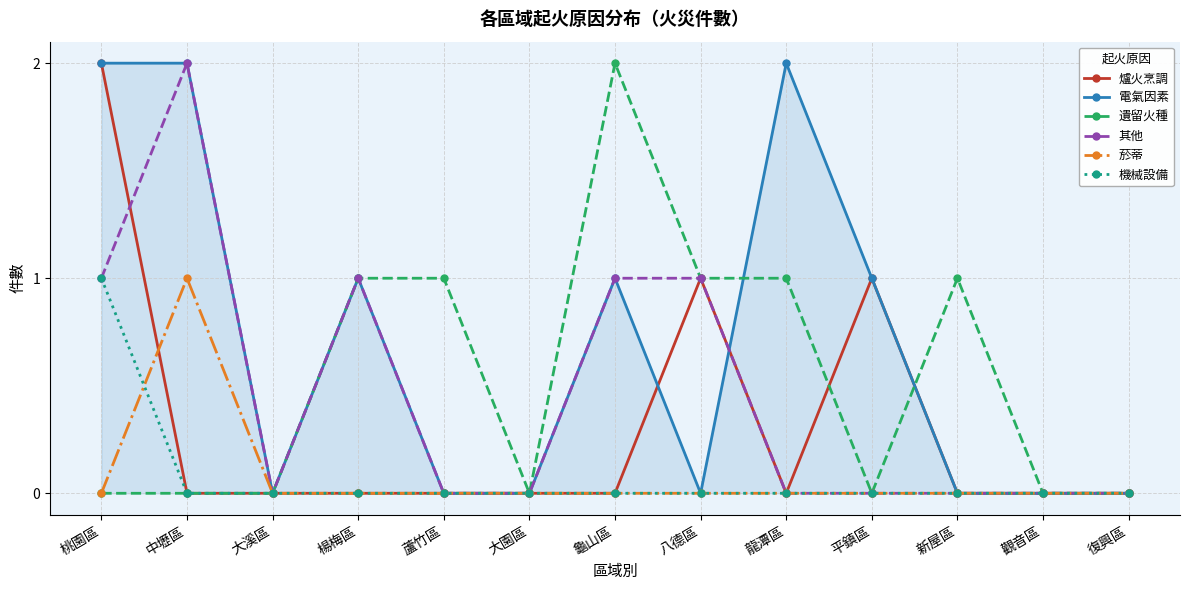

Does the chart have visible grid lines?

Yes